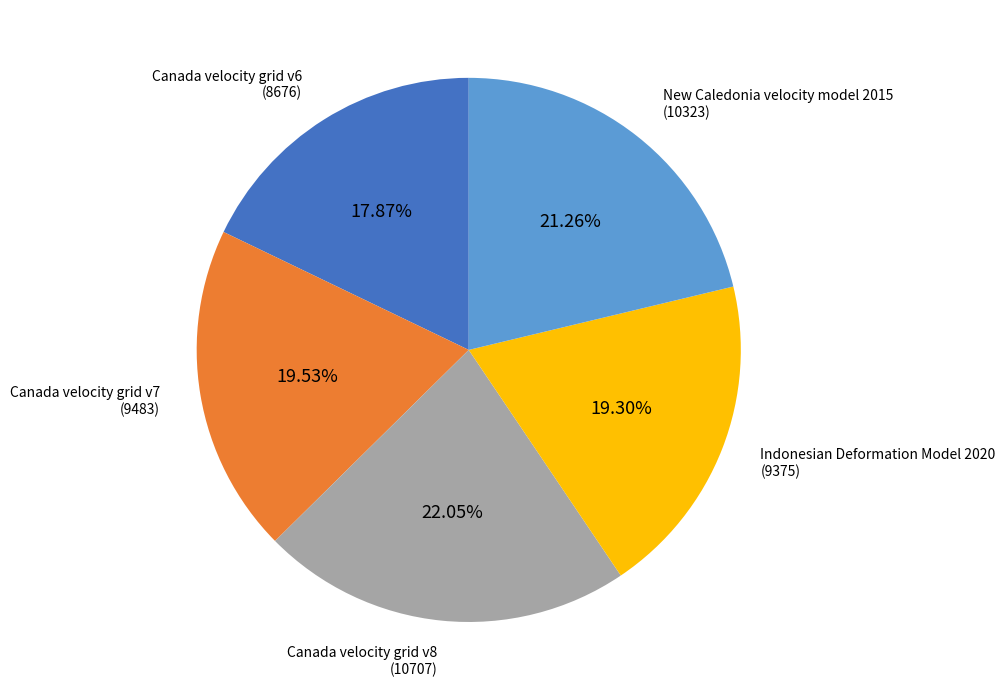

Which category has the smallest portion of the pie?

Canada velocity grid v6